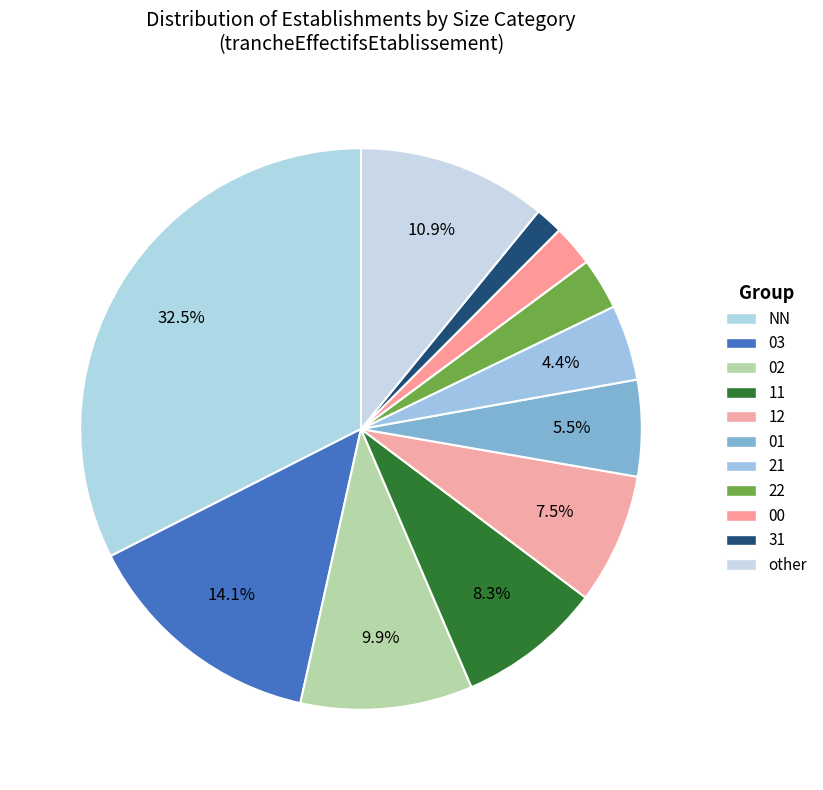

How much of the chart is everything except 02?

90.1%